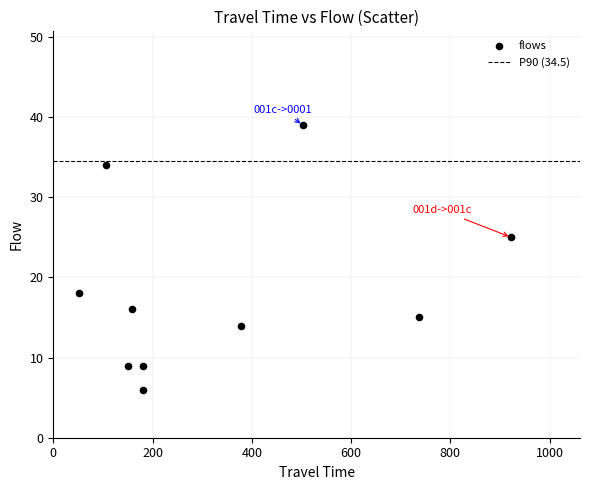

What is the range of Y values (max minus min)?

33